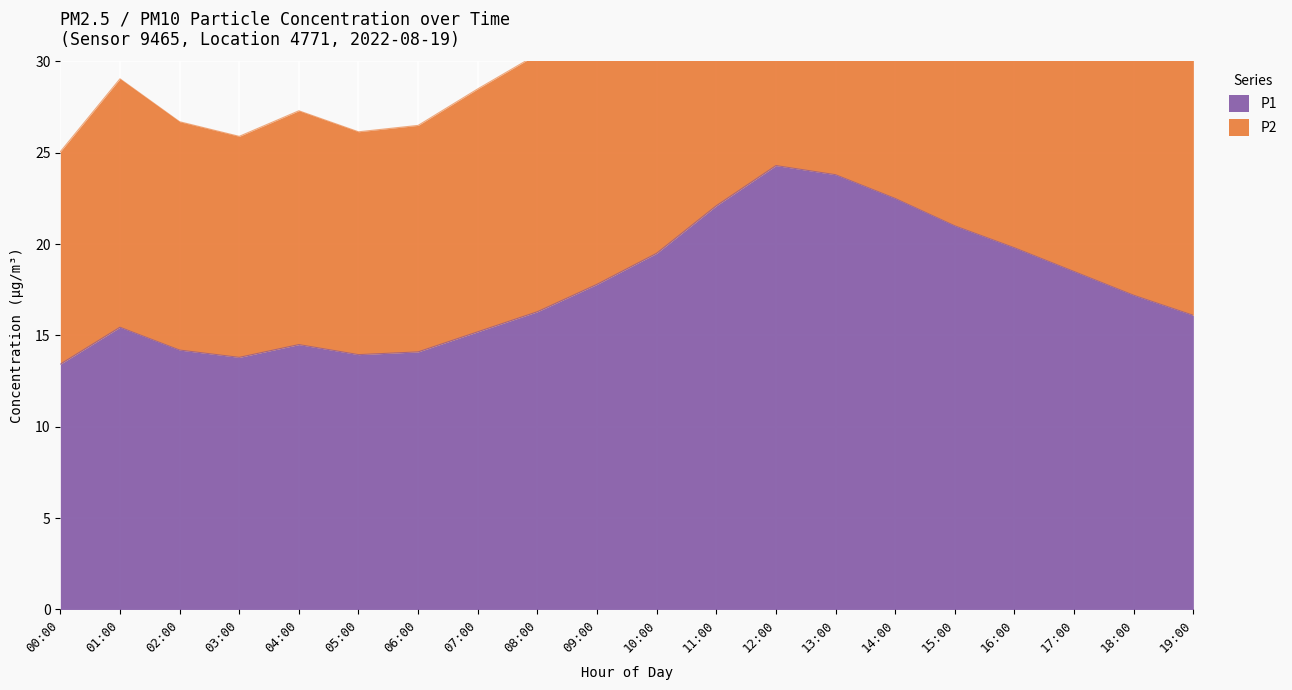

Which series has the largest range (max minus min)?

P2